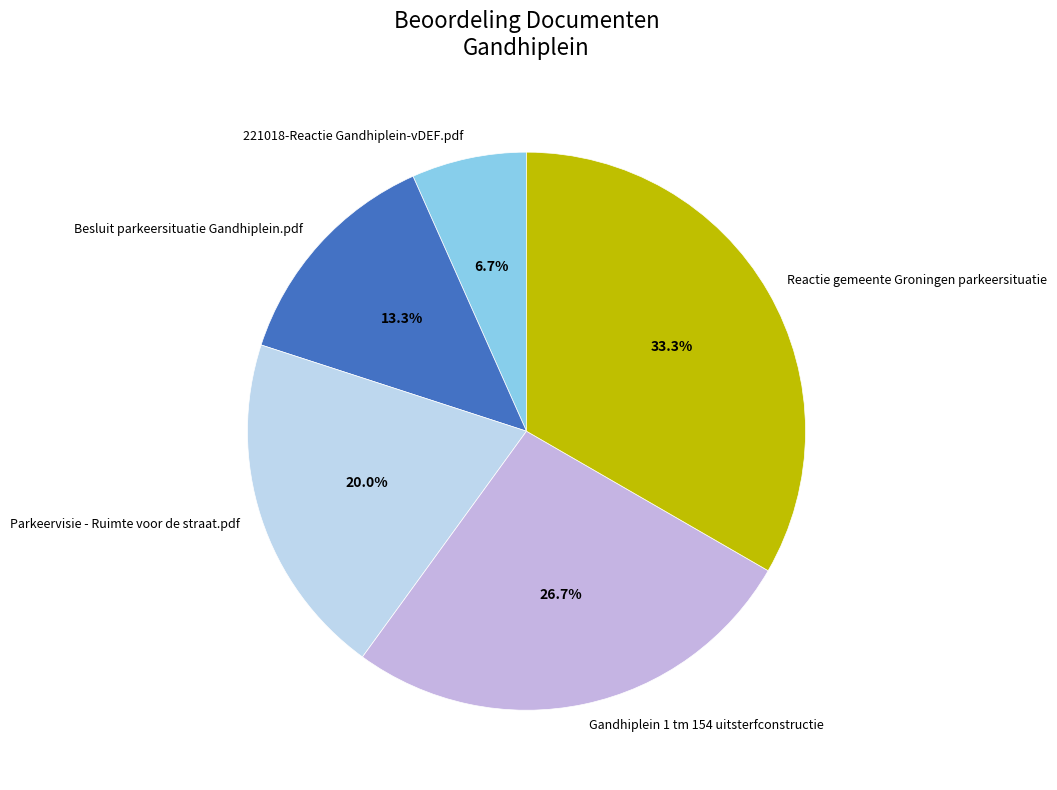

To the nearest percent, what is the combined percentage of Besluit parkeersituatie Gandhiplein.pdf and Reactie gemeente Groningen parkeersituatie?

47%